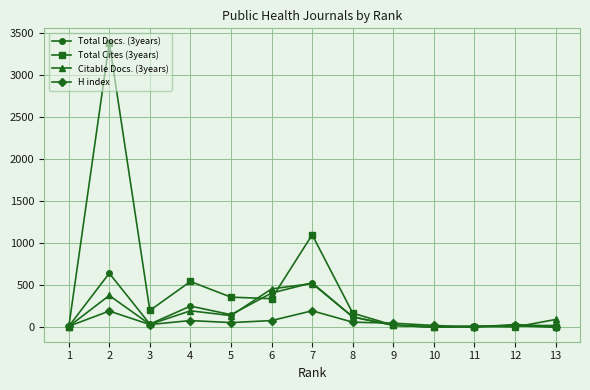

What is the difference between the Total Docs. (3years) values at 5 and 3?

112